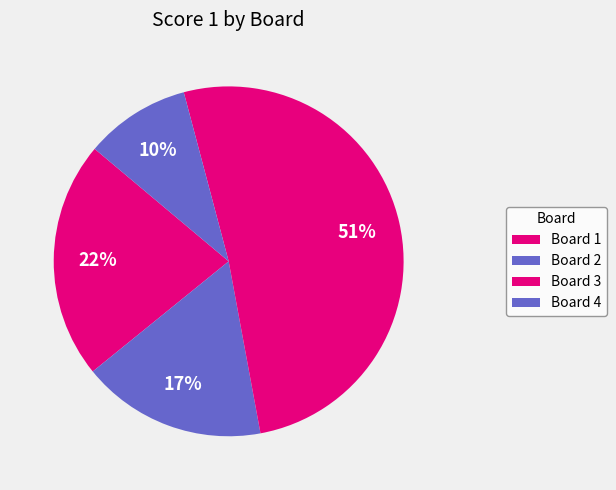

To the nearest percent, what percentage of the pie is Board 4?

10%